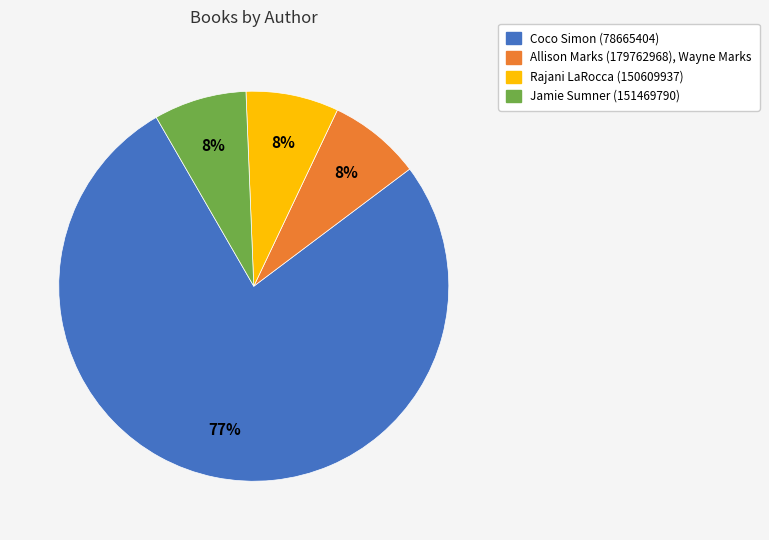

Which slice is the largest?

Coco Simon (78665404)